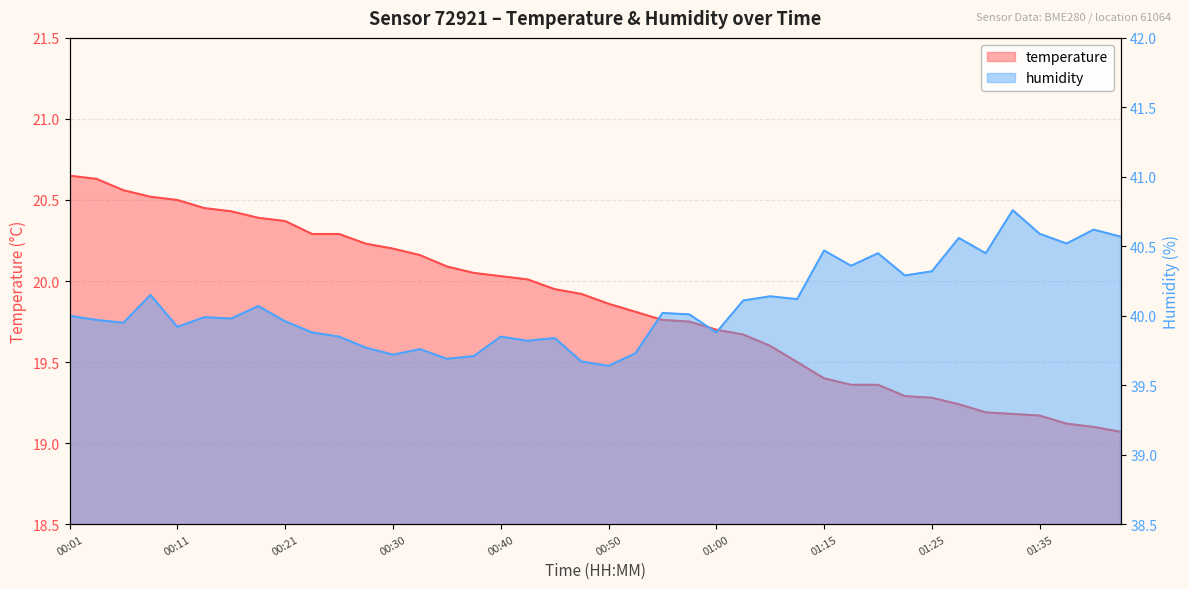

What is the value of the temperature point at the 1st from the left?

20.6